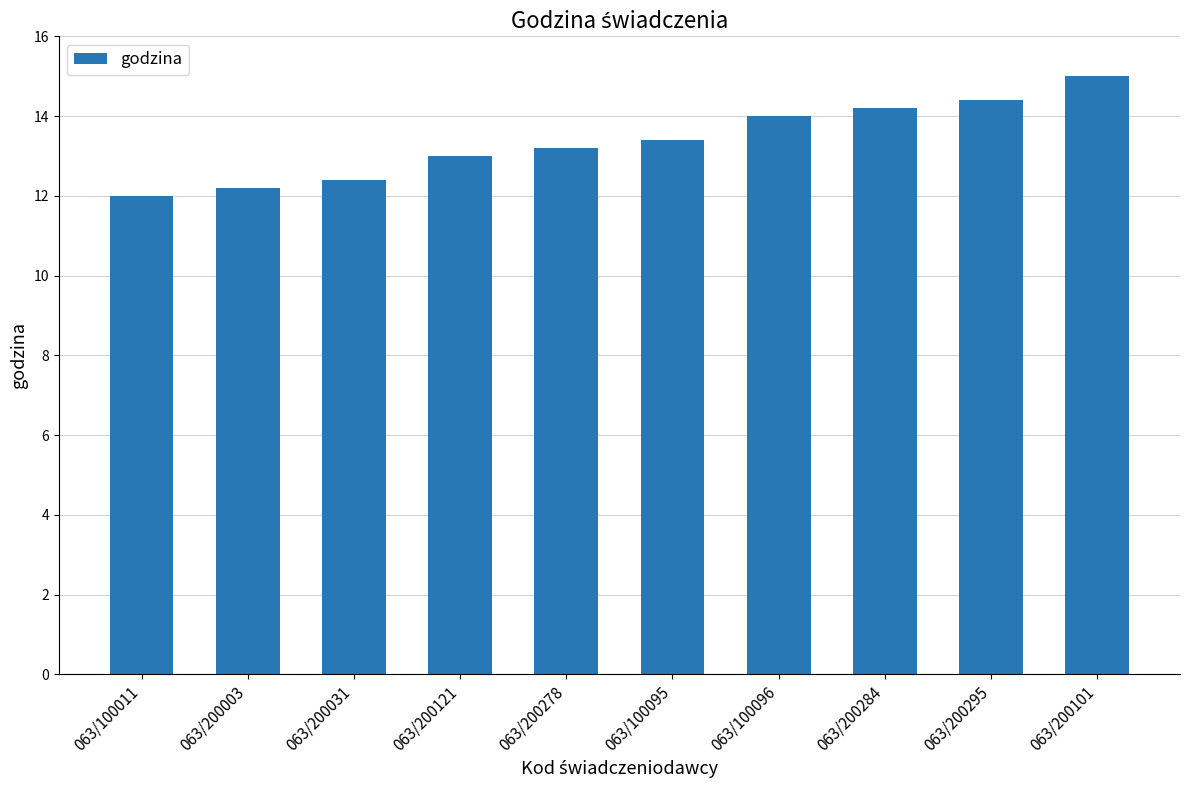

List the labels in order of value, smallest first.

063/100011, 063/200003, 063/200031, 063/200121, 063/200278, 063/100095, 063/100096, 063/200284, 063/200295, 063/200101